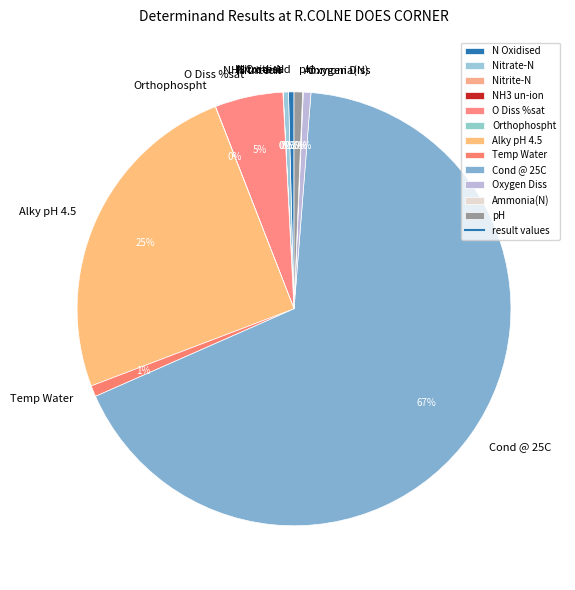

The pH slice represents 1% of the pie. True or false?

True